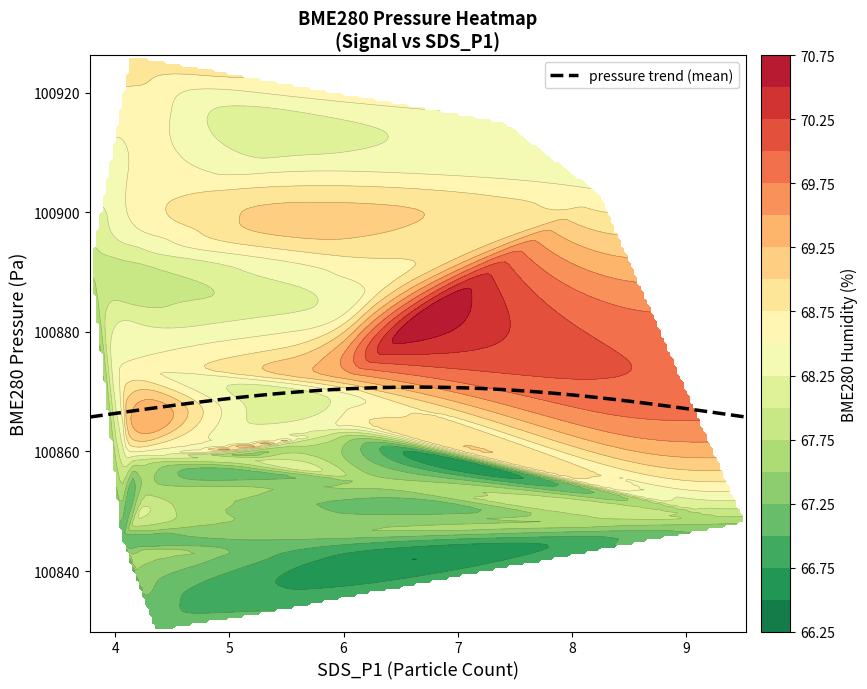

What is the lowest value of the pressure trend (mean) series?

100865.8